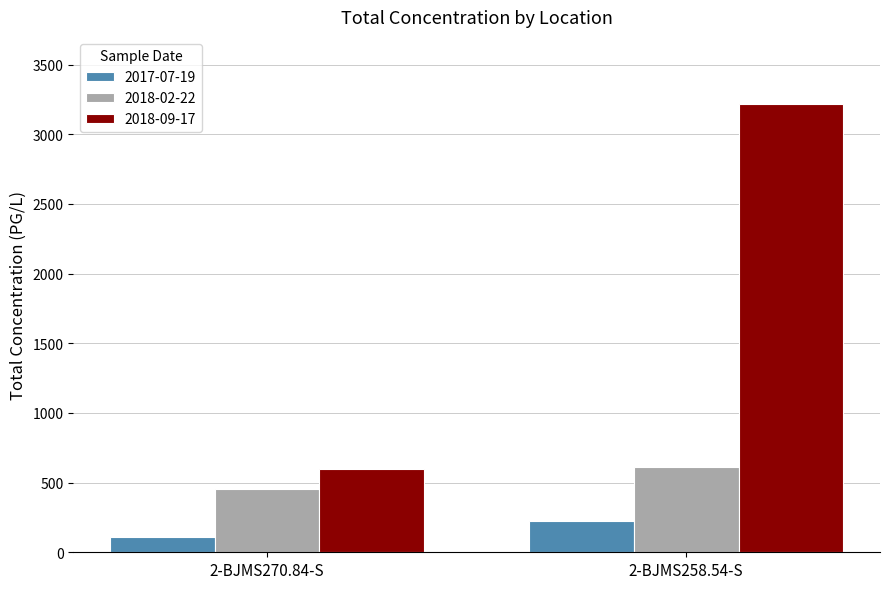

Count the number of categories in the chart.

2